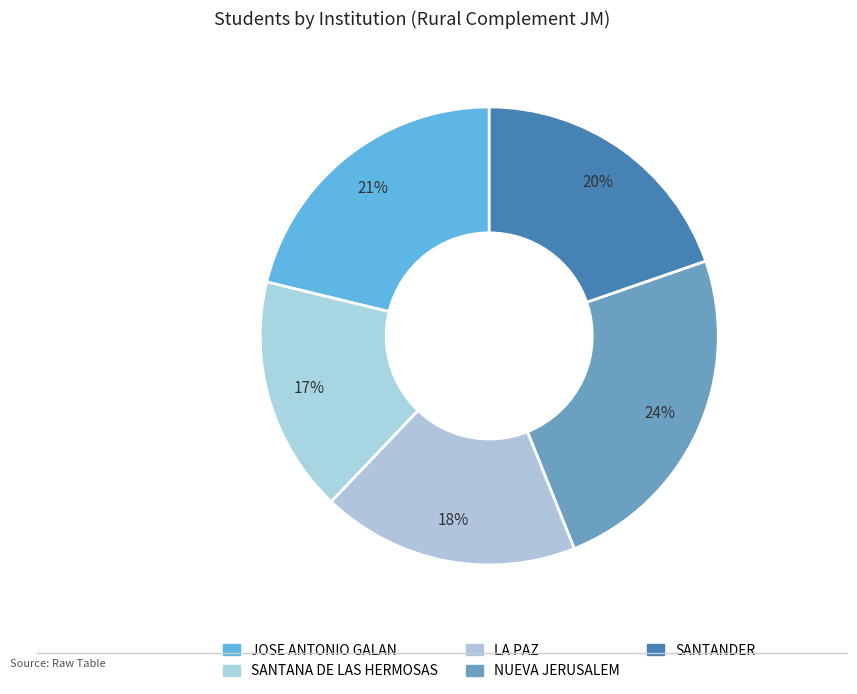

How many segments does this pie chart have?

5